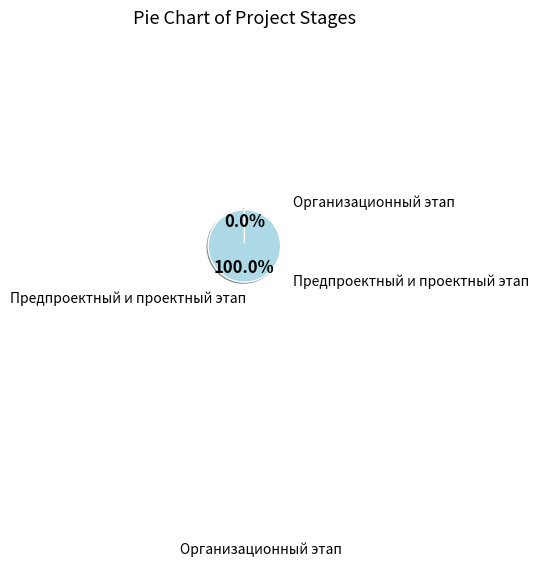

Which slice is the smallest?

Организационный этап